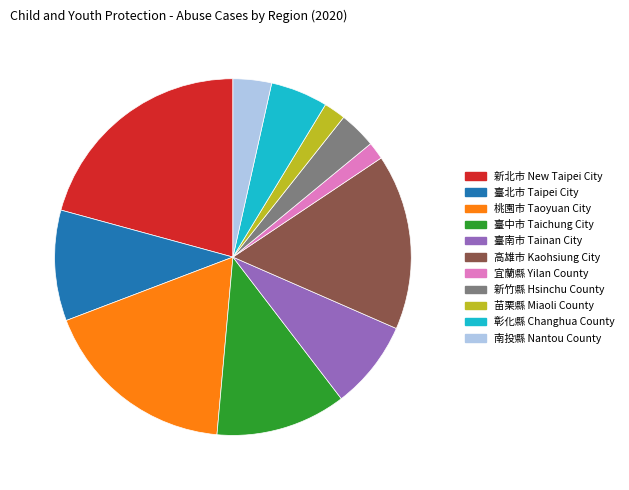

Which category has the biggest portion of the pie?

新北市 New Taipei City